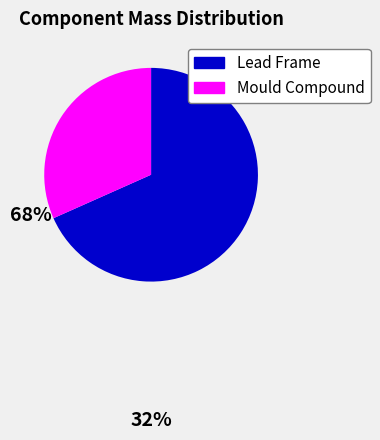

Is there any slice that represents more than half of the pie?

Yes